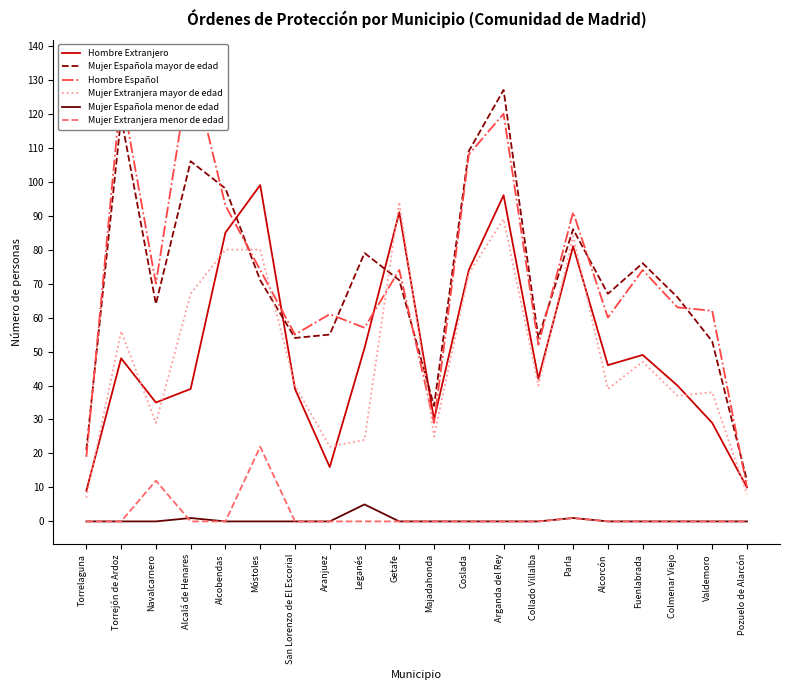

What are all the series names shown in the legend?

Hombre Extranjero, Mujer Española mayor de edad, Hombre Español, Mujer Extranjera mayor de edad, Mujer Española menor de edad, Mujer Extranjera menor de edad